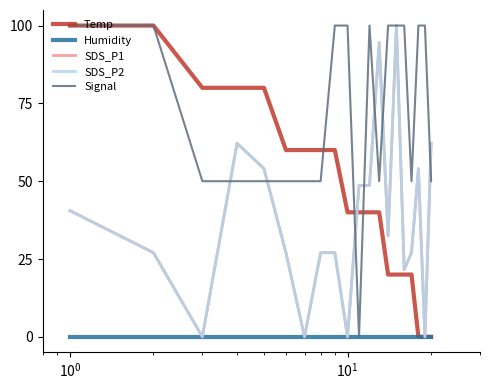

How many lines are shown in the chart?

5